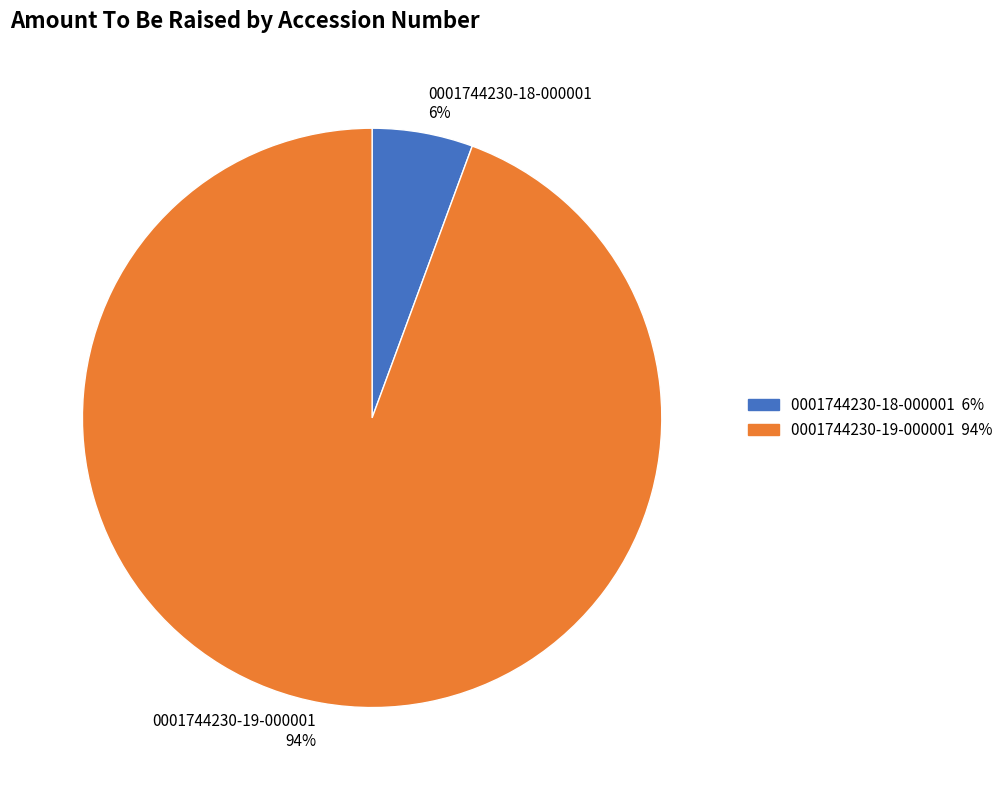

True or false: 0001744230-18-000001 accounts for 19% of the total.

False